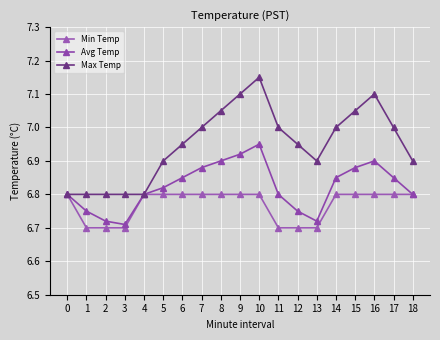

What are all the series names shown in the legend?

Min Temp, Avg Temp, Max Temp